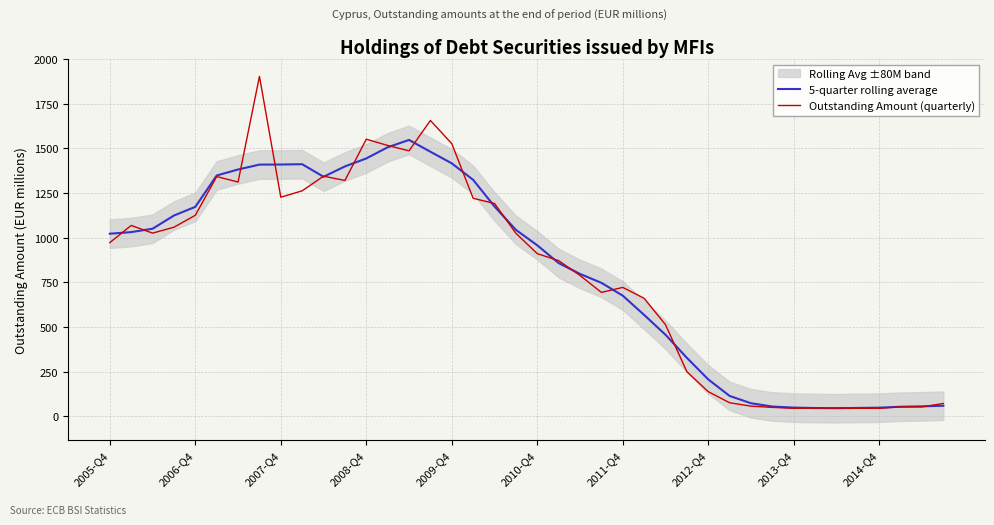

What is the maximum value for 5-quarter rolling average?

1548.0